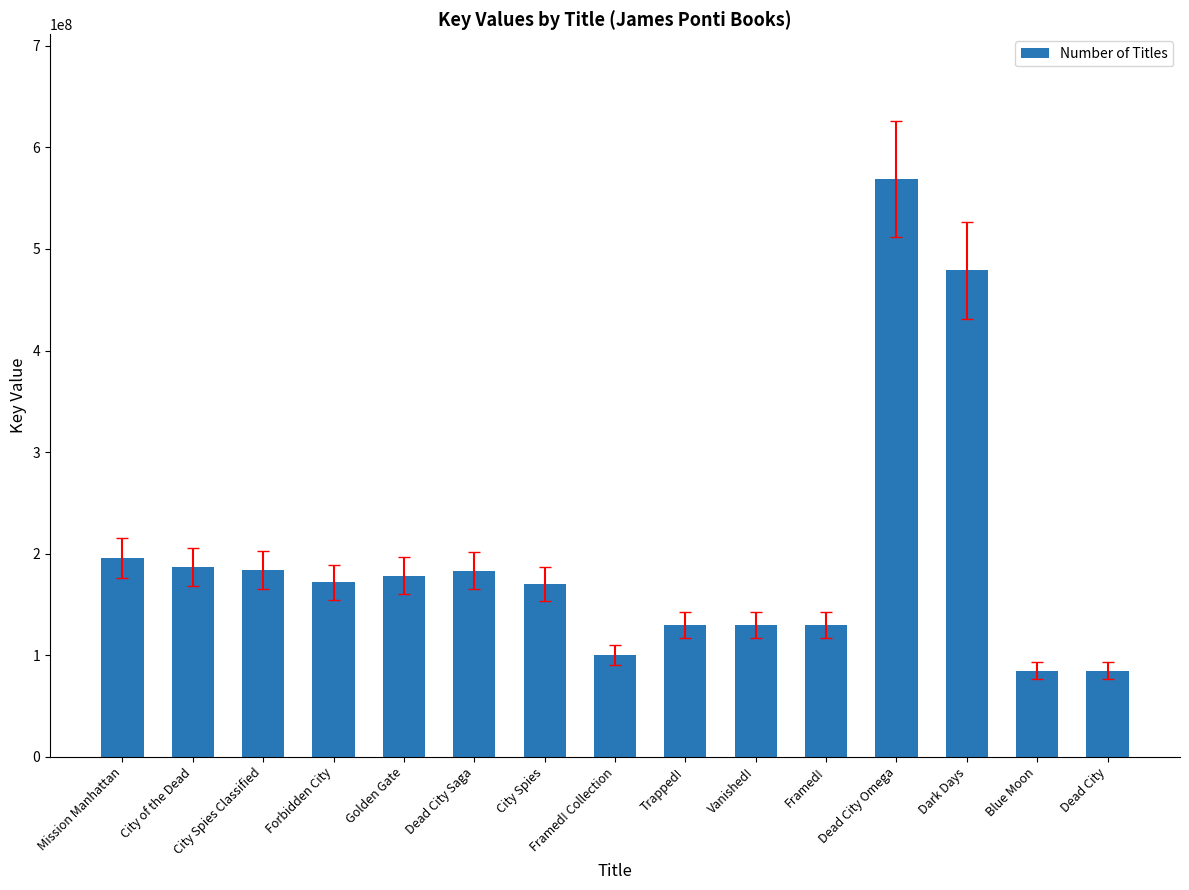

Does the chart contain stacked bars?

No